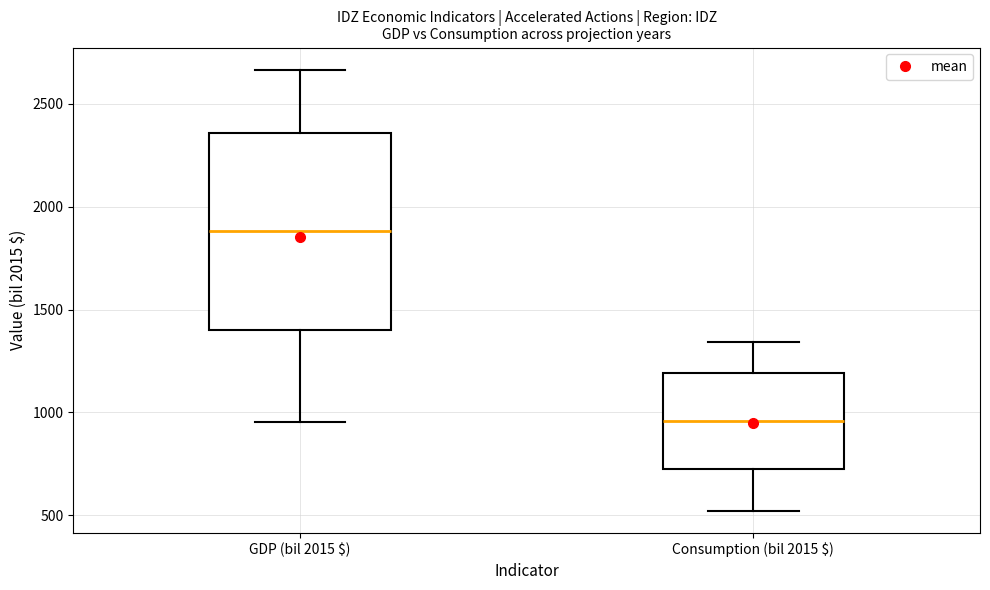

Reading left to right, read every box against the y-axis: the position of its median line, the range the box covers, and the ends of its whiskers. The values are not printed on the chart, so give them approximately, as read against the axis.

GDP (bil 2015 $): median 1900, box 1400 to 2350, whiskers 950 to 2650
Consumption (bil 2015 $): median 950, box 750 to 1200, whiskers 500 to 1350